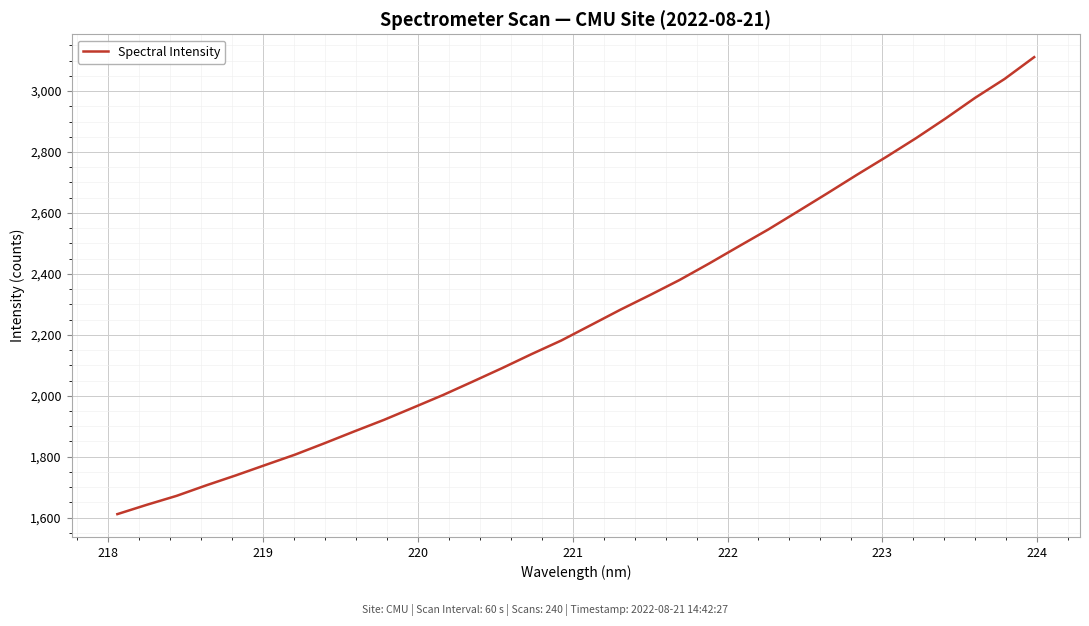

What is the greatest value displayed?

3111.4